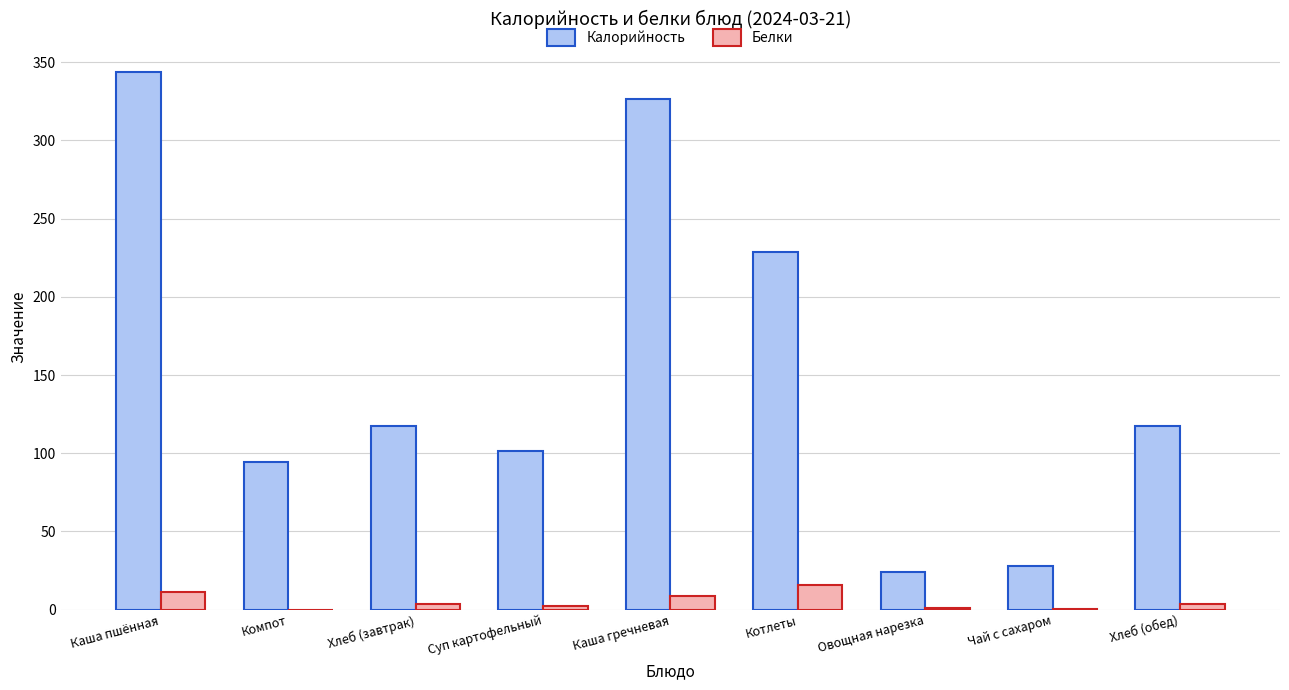

What is the greatest value displayed?

344.0